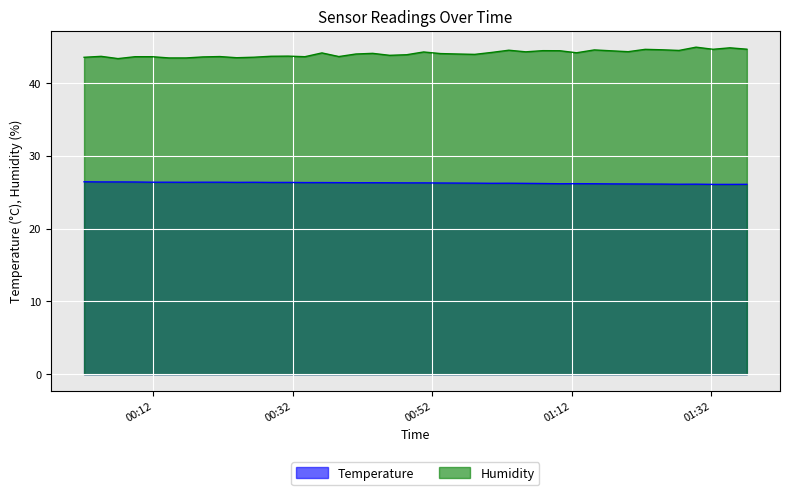

How many series are shown in this chart?

2